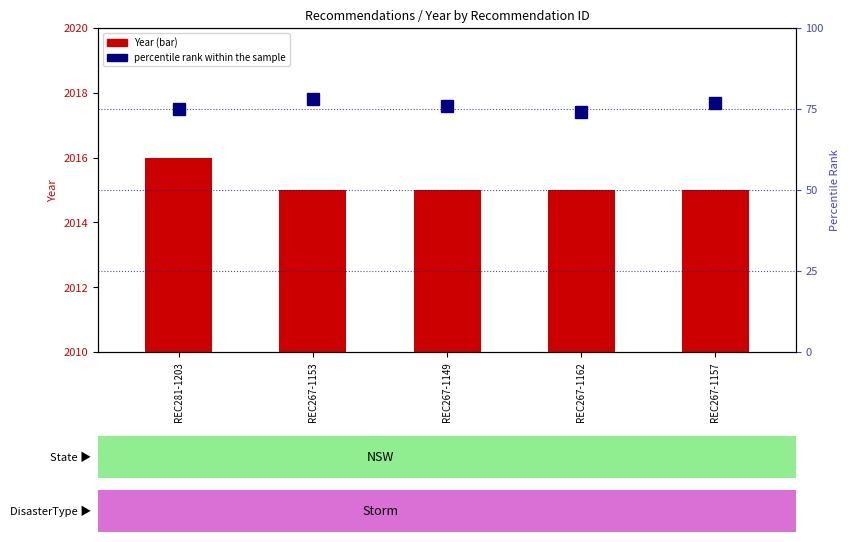

What is the maximum value shown in the chart?

78